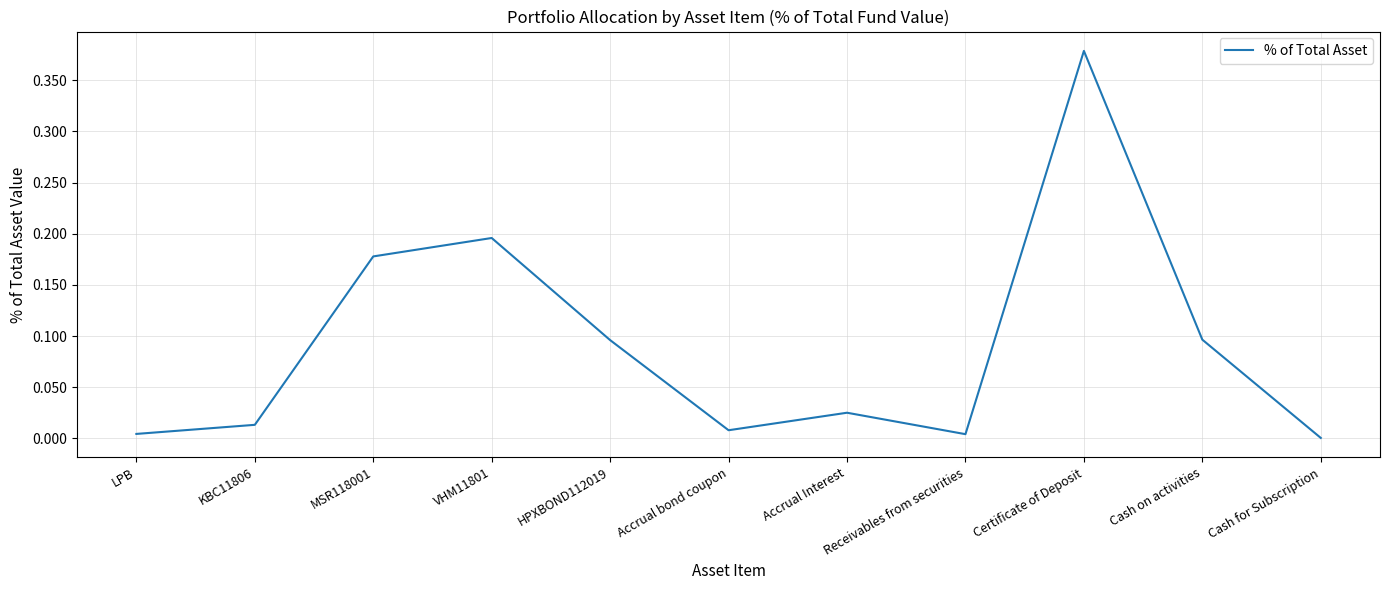

What position from the right is Accrual Interest?

5